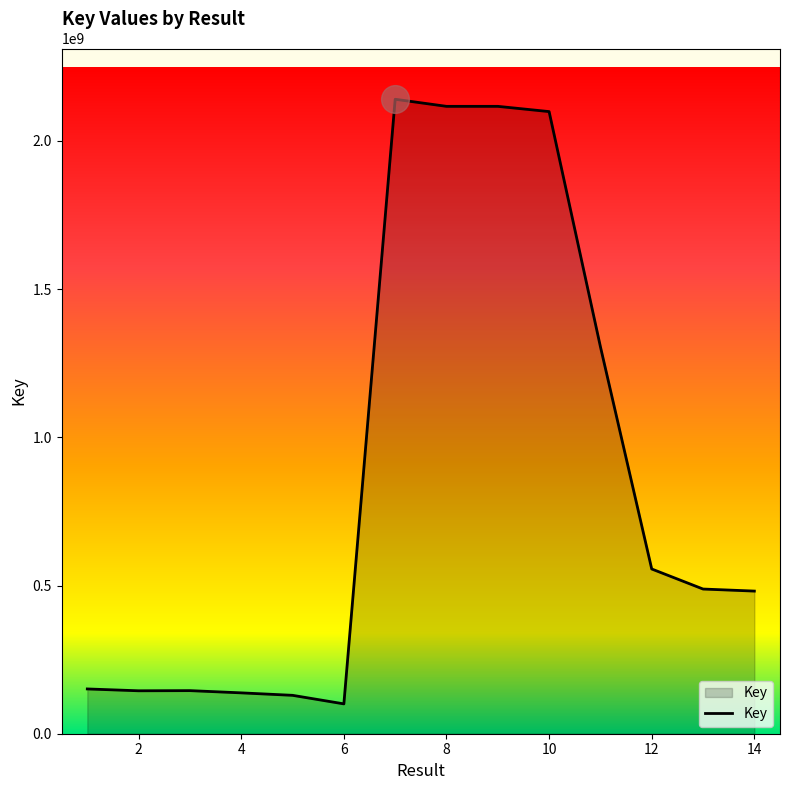

What is the minimum value shown in the chart?

100711551